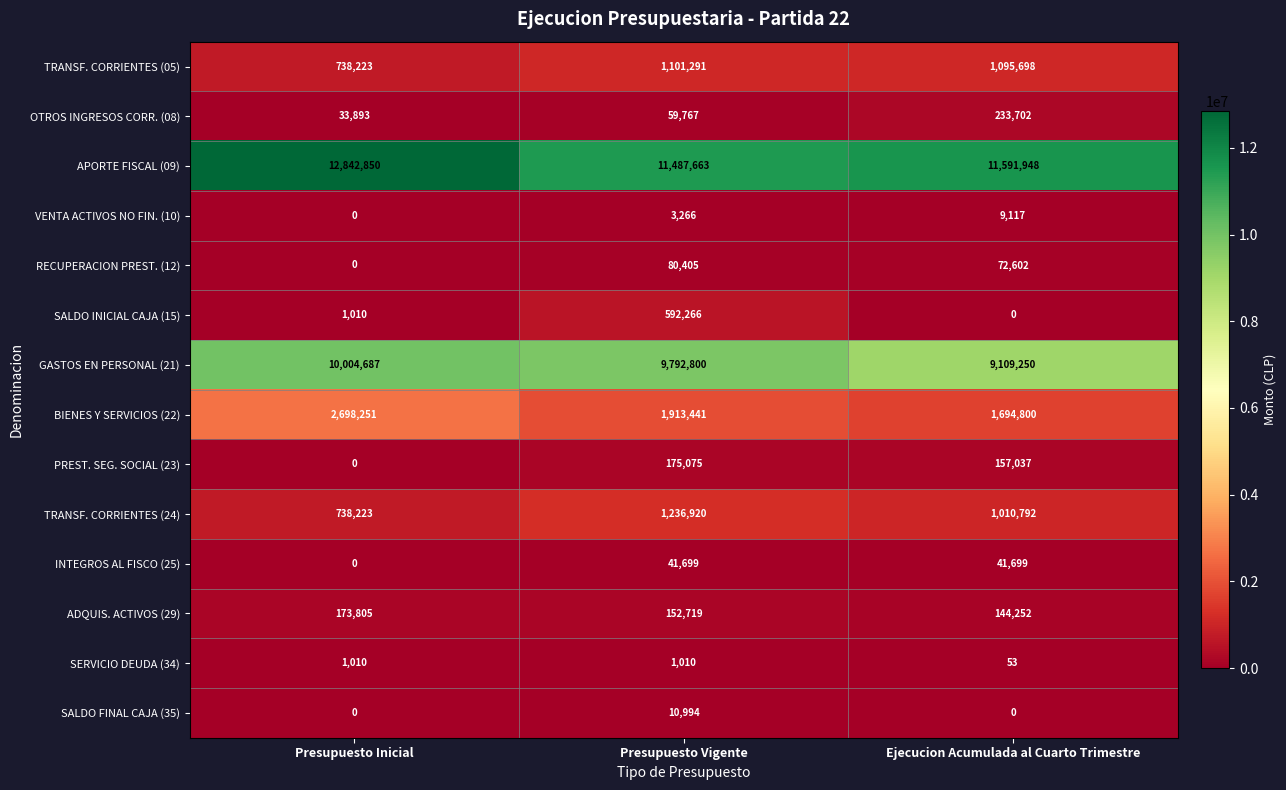

What is the difference between the INTEGROS AL FISCO (25) values at Ejecucion Acumulada al Cuarto Trimestre and Presupuesto Inicial?

41699